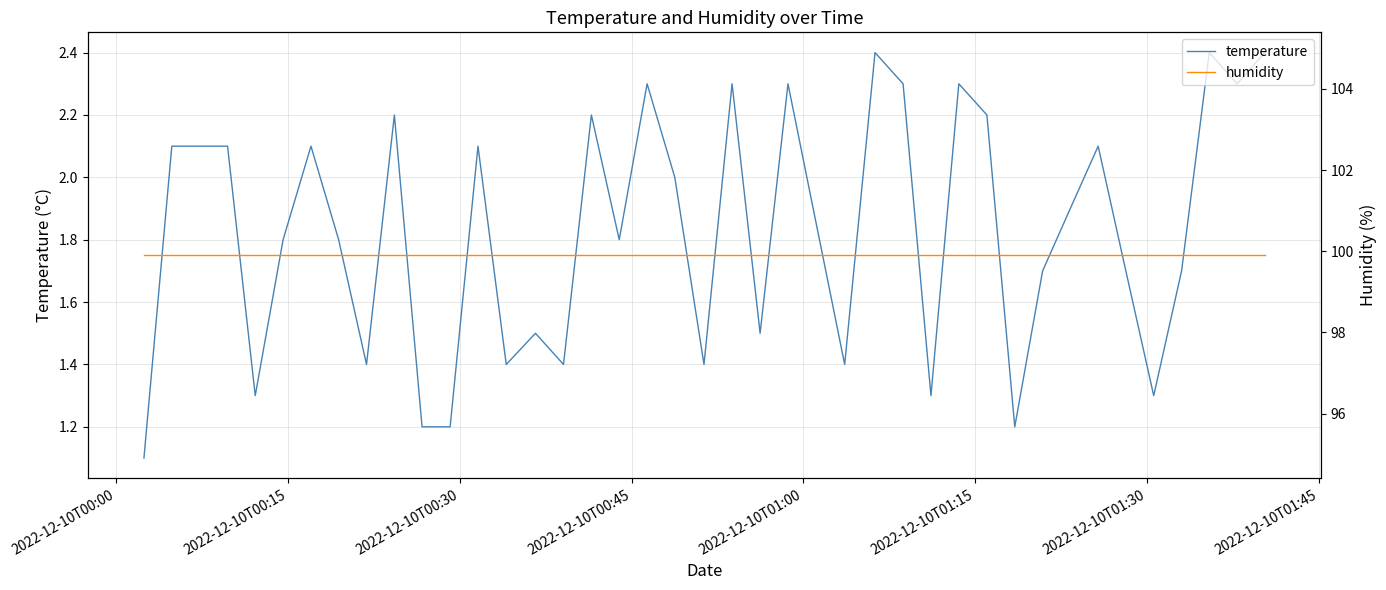

Rank the series by their average value, from lowest to highest.

temperature, humidity